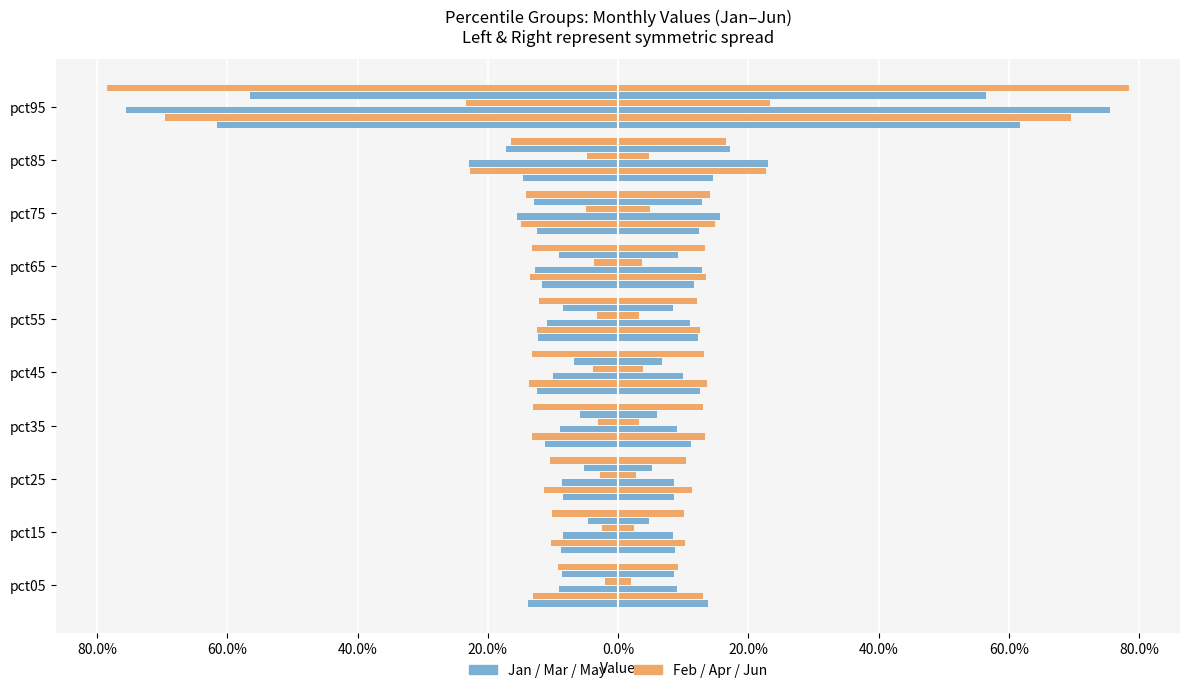

What is the total value across all series at pct25?

-0.5